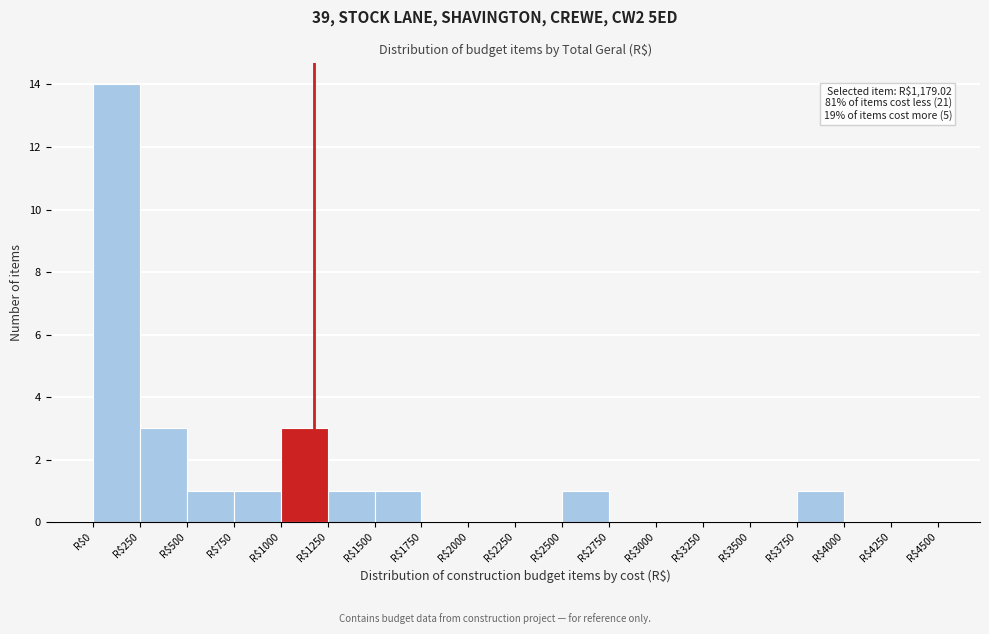

Which range on the x-axis has the tallest bar?

0 to 250